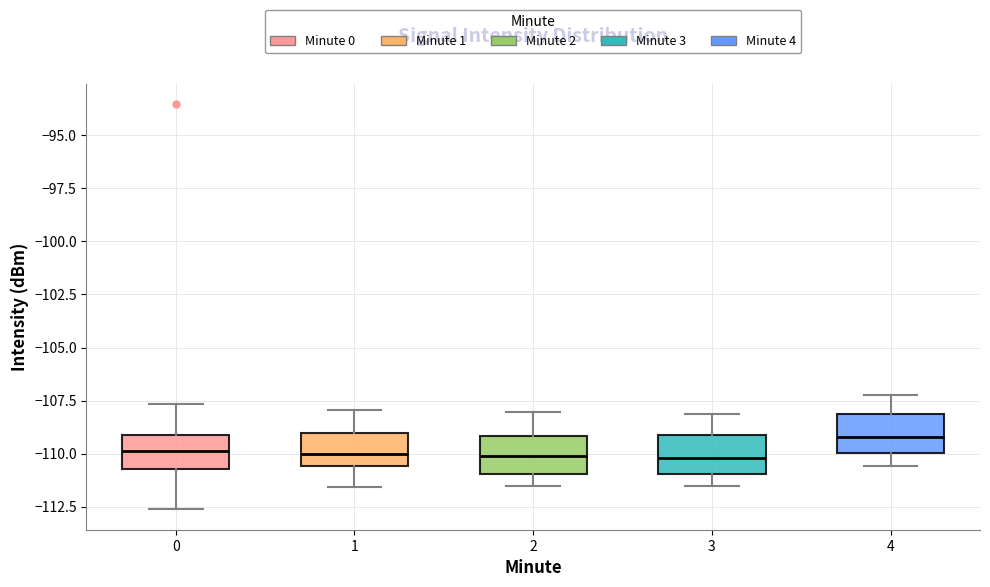

Reading left to right, read every box against the y-axis: the position of its median line, the range the box covers, and the ends of its whiskers. The values are not printed on the chart, so give them approximately, as read against the axis.

0: median -110.0, box -110.5 to -109.0, whiskers -112.5 to -107.5
1: median -110.0, box -110.5 to -109.0, whiskers -111.5 to -108.0
2: median -110.0, box -111.0 to -109.0, whiskers -111.5 to -108.0
3: median -110.0, box -111.0 to -109.0, whiskers -111.5 to -108.0
4: median -109.0, box -110.0 to -108.0, whiskers -110.5 to -107.0